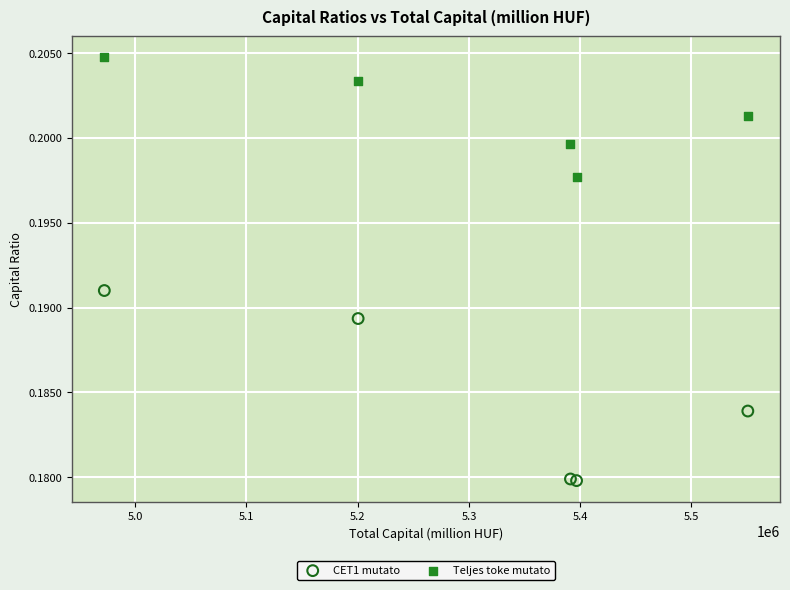

What is the X range (max minus min) for the scatter plot?

578635.4